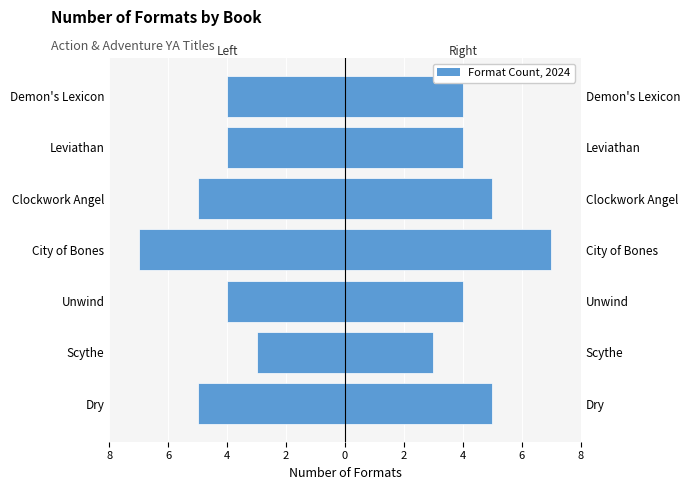

Reading left to right, list all the values displayed in this chart.

Formats (left): -5	-3	-4	-7	-5	-4	-4
Formats (right): 5	3	4	7	5	4	4